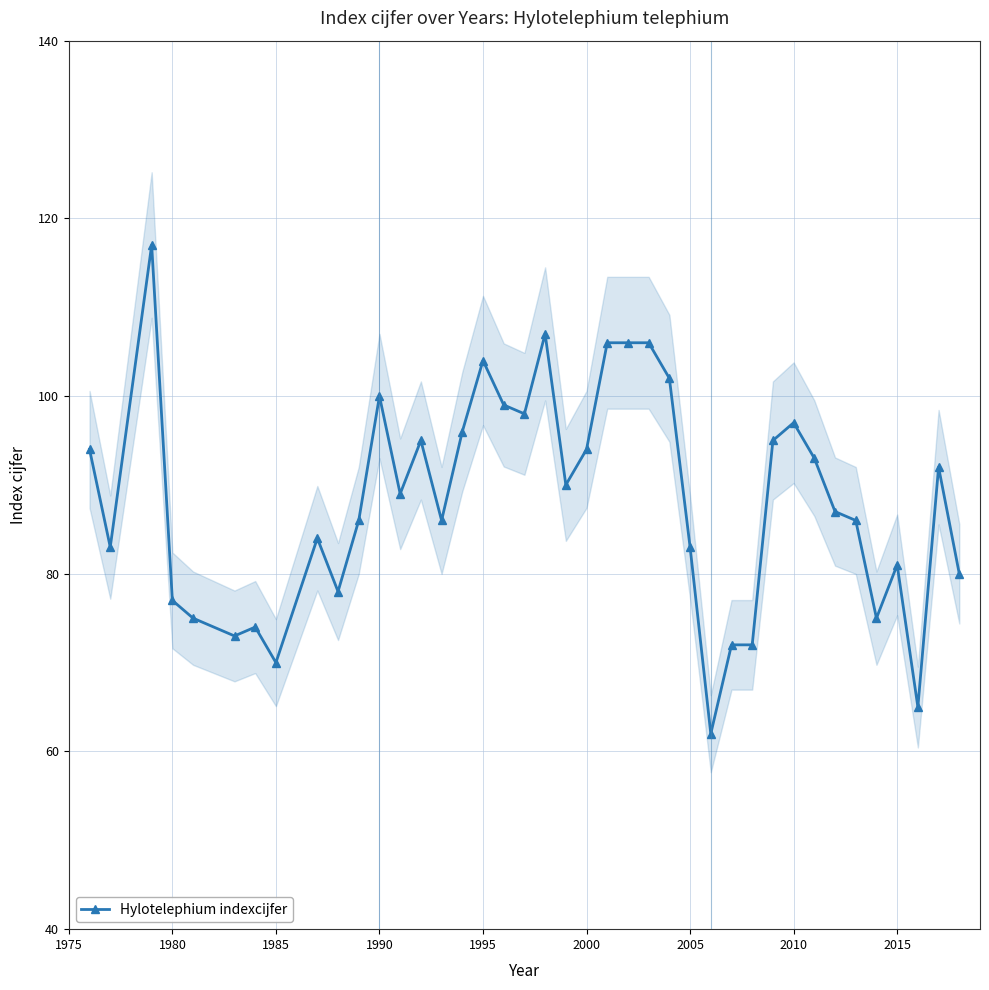

What is the lowest value of the Hylotelephium indexcijfer series?

62